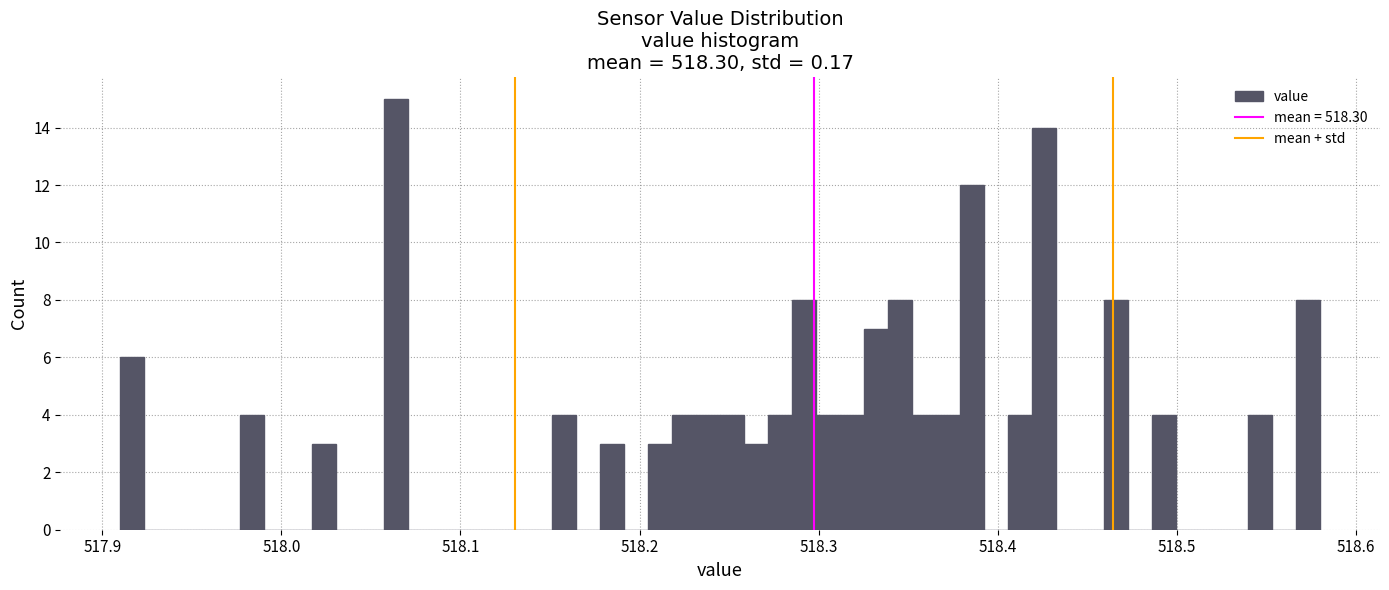

Around what value on the x-axis is the tallest bar? Give the approximate position of its centre, as read against the axis.

518.06